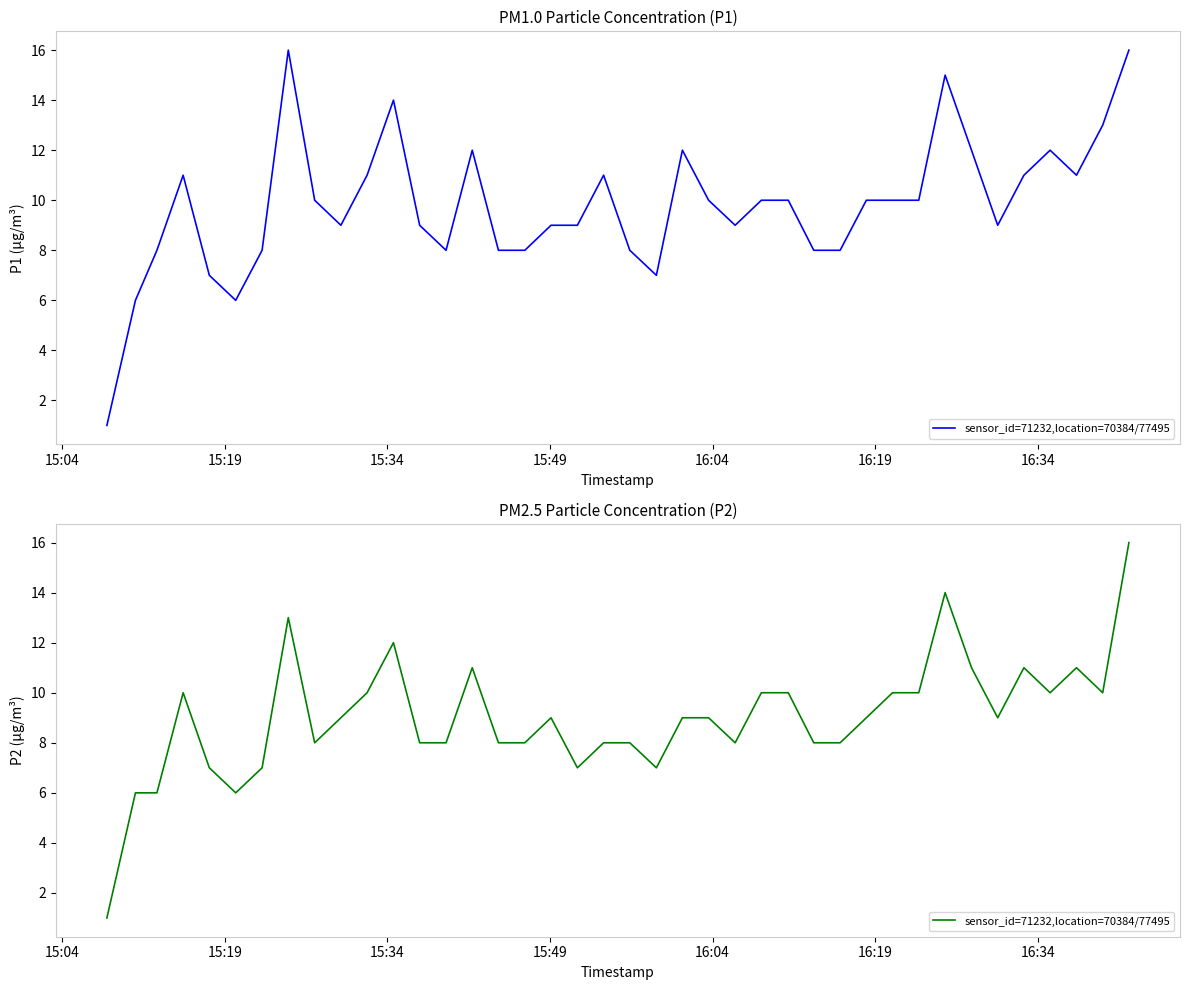

How many categories are shown in the chart?

40